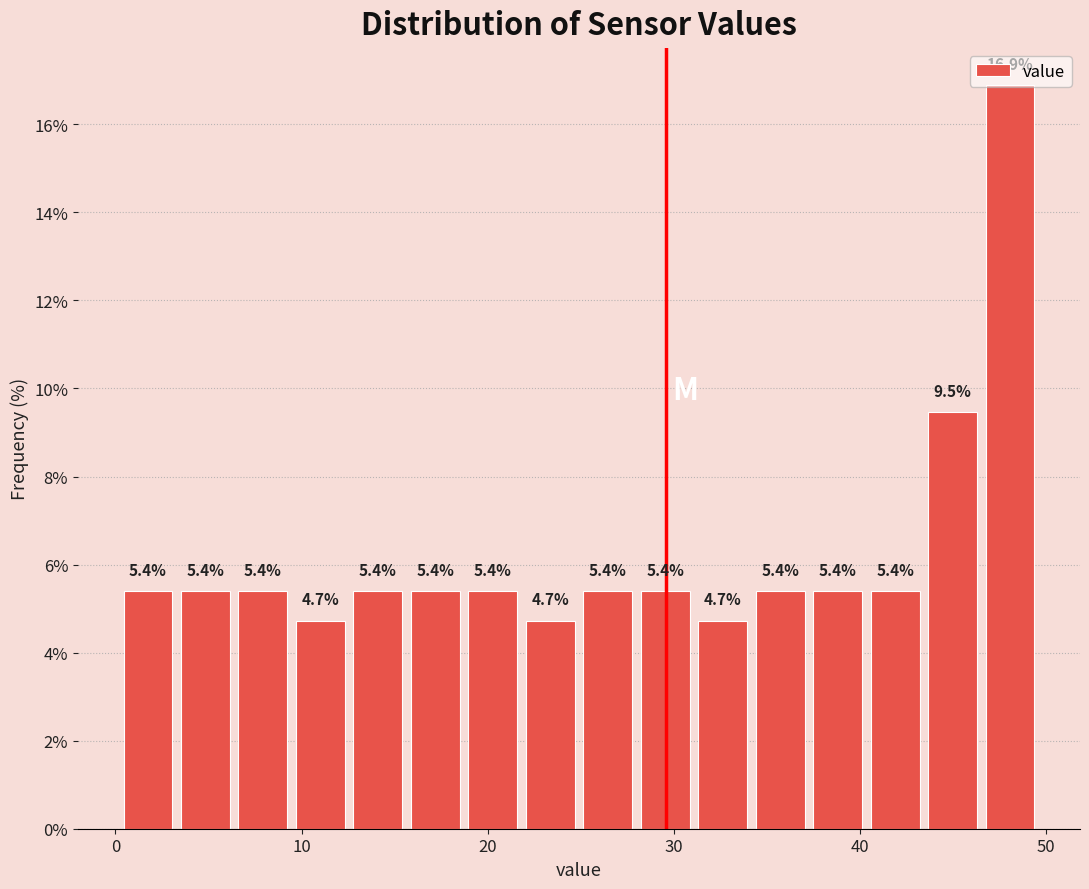

Around what value on the x-axis is the tallest bar? Give the approximate position of its centre, as read against the axis.

48